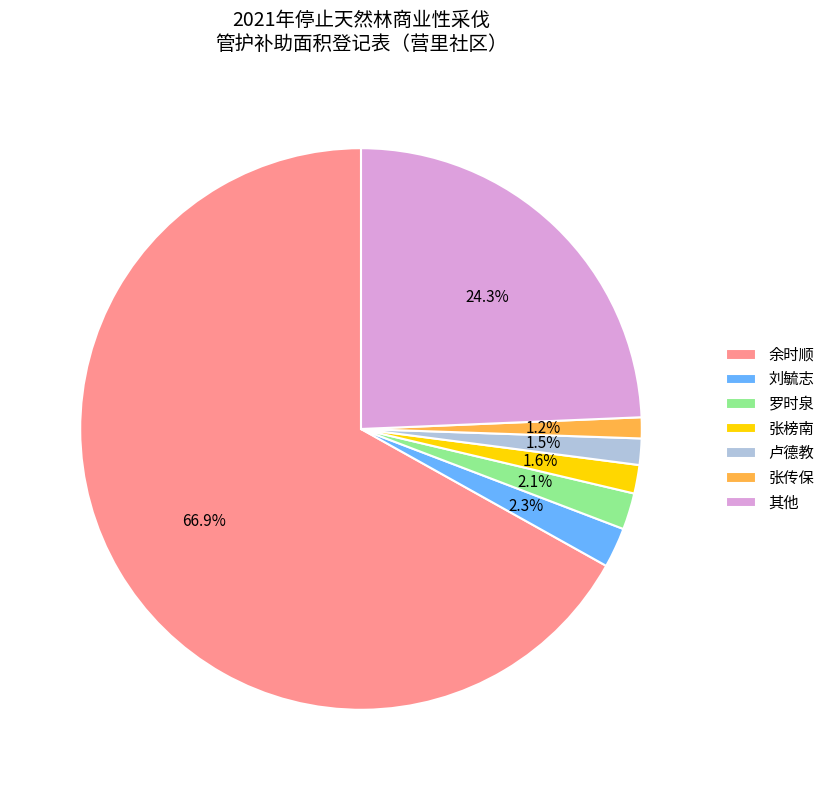

How much of the chart is everything except 张传保?

98.8%